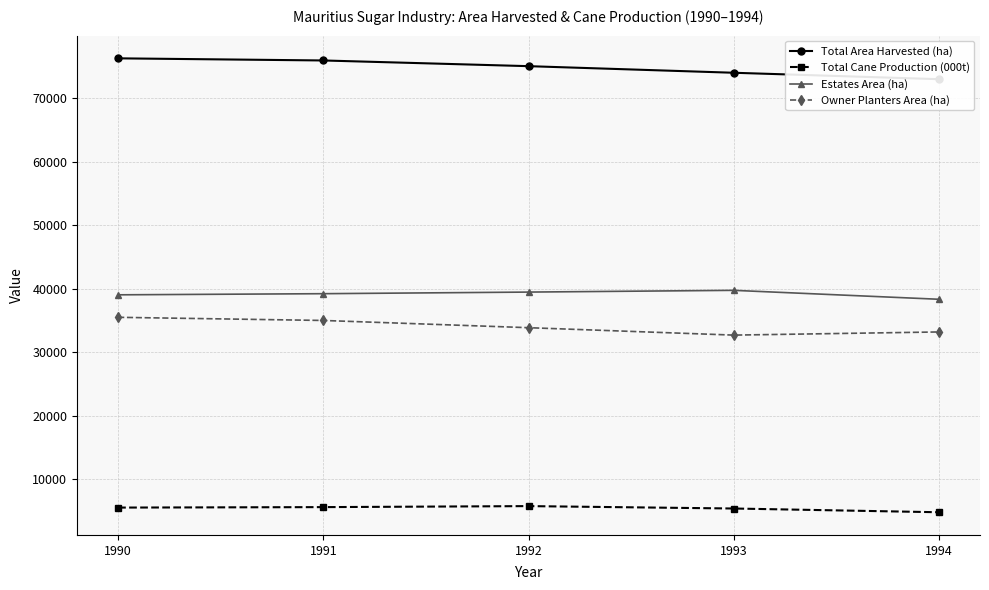

Does the chart have visible grid lines?

Yes